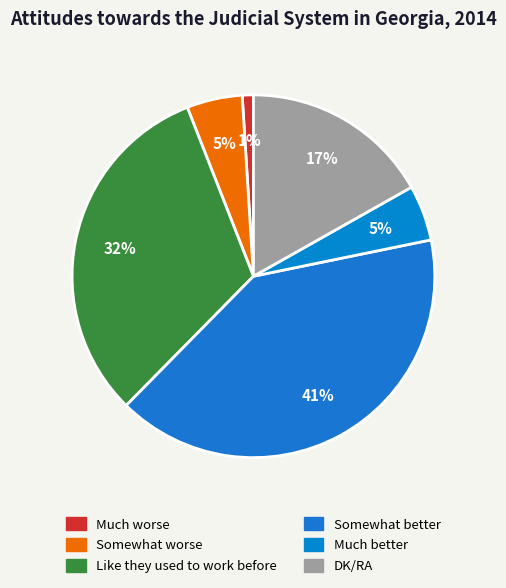

Between DK/RA and Somewhat worse, which is larger?

DK/RA